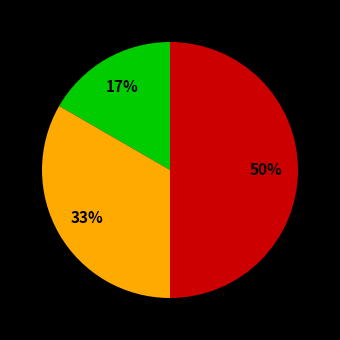

To the nearest percent, what is the average slice percentage?

33%